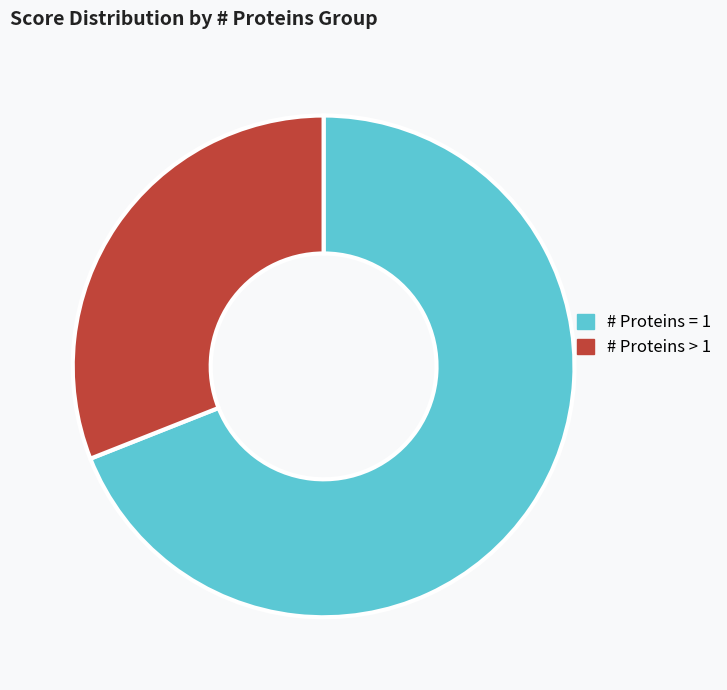

True or false: # Proteins > 1 accounts for 22% of the total.

False